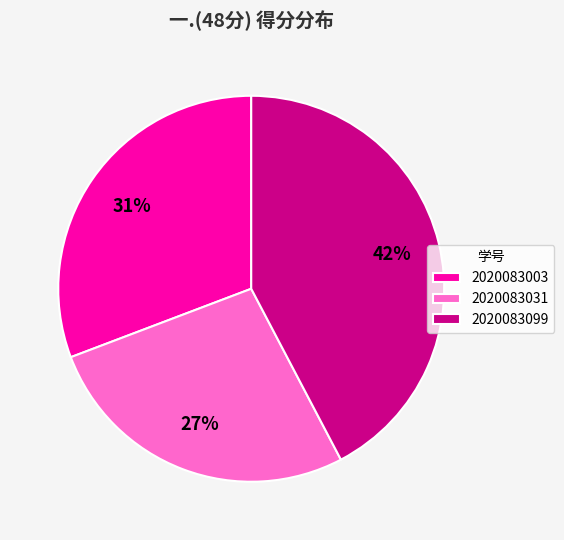

To the nearest percent, what is the difference between the largest and smallest slice percentages?

15%